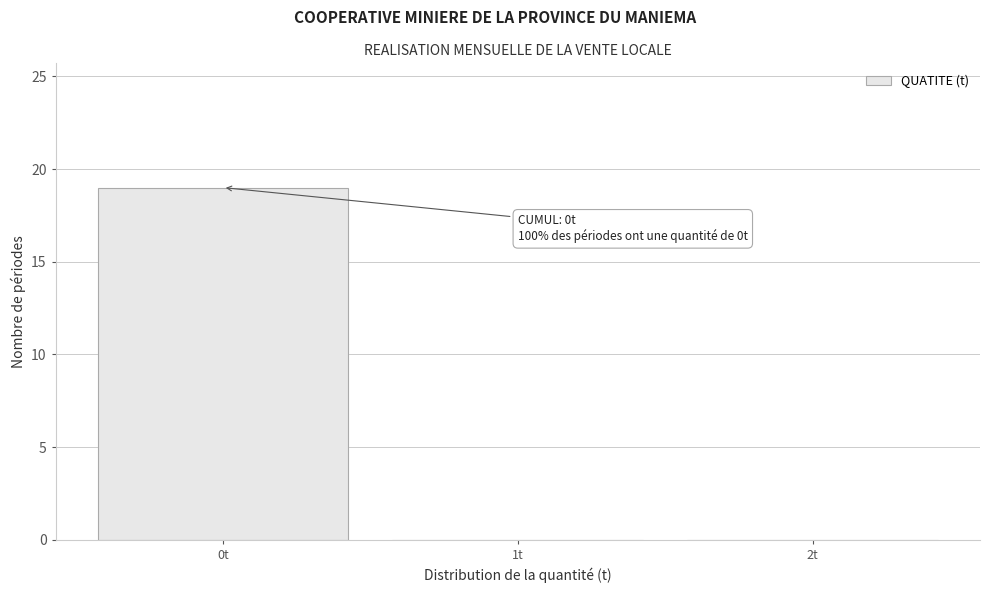

Over which range of the x-axis is the bar tallest?

-0.5 to 0.5